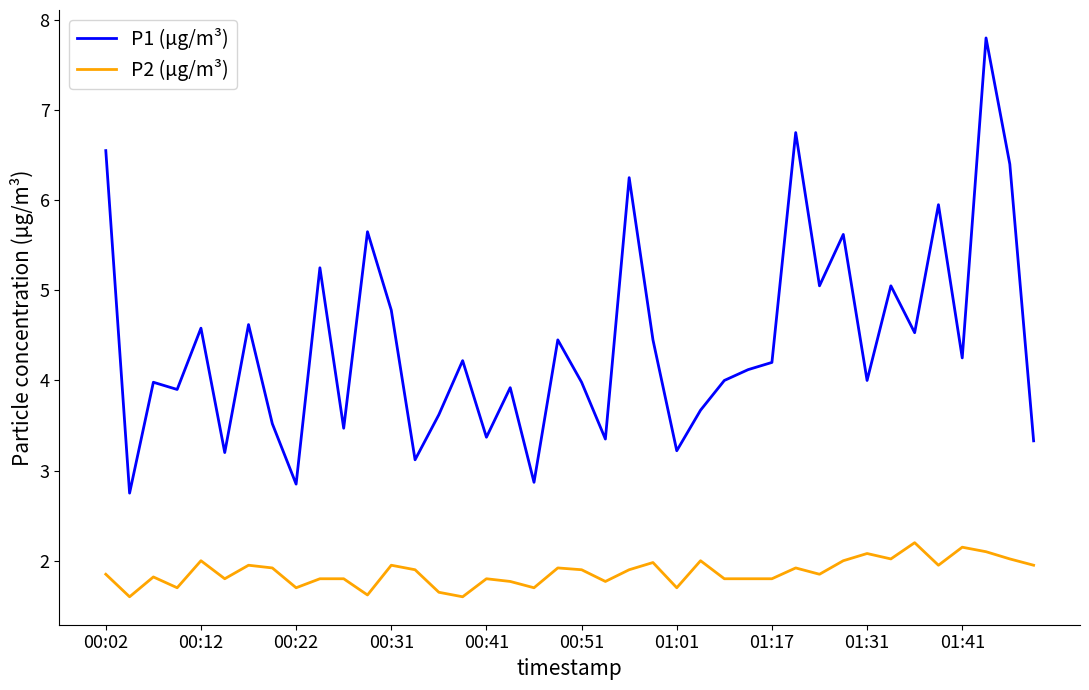

Which series has the largest total across all categories?

P1 (µg/m³)